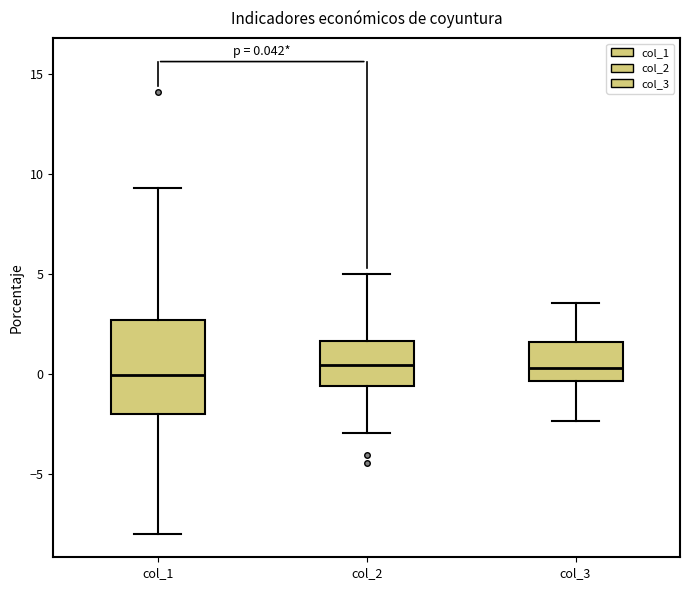

Comparing the boxes themselves (not the whiskers), which one is the tallest?

col_1